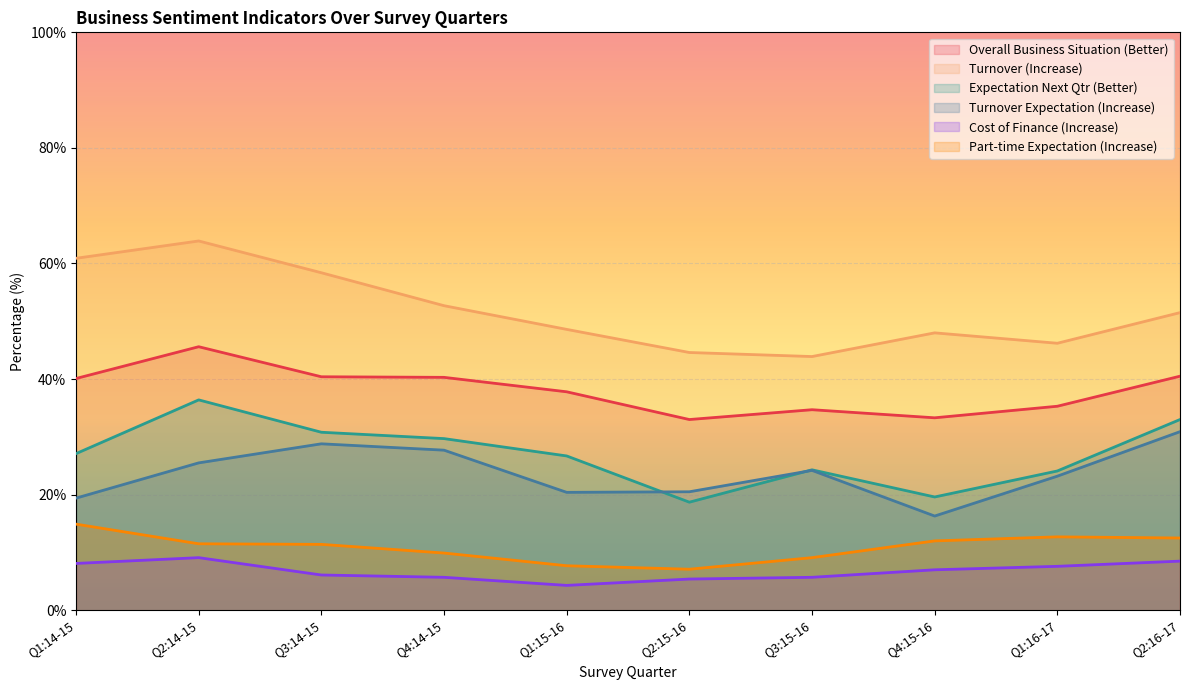

What position from the right is Q1:14-15?

10